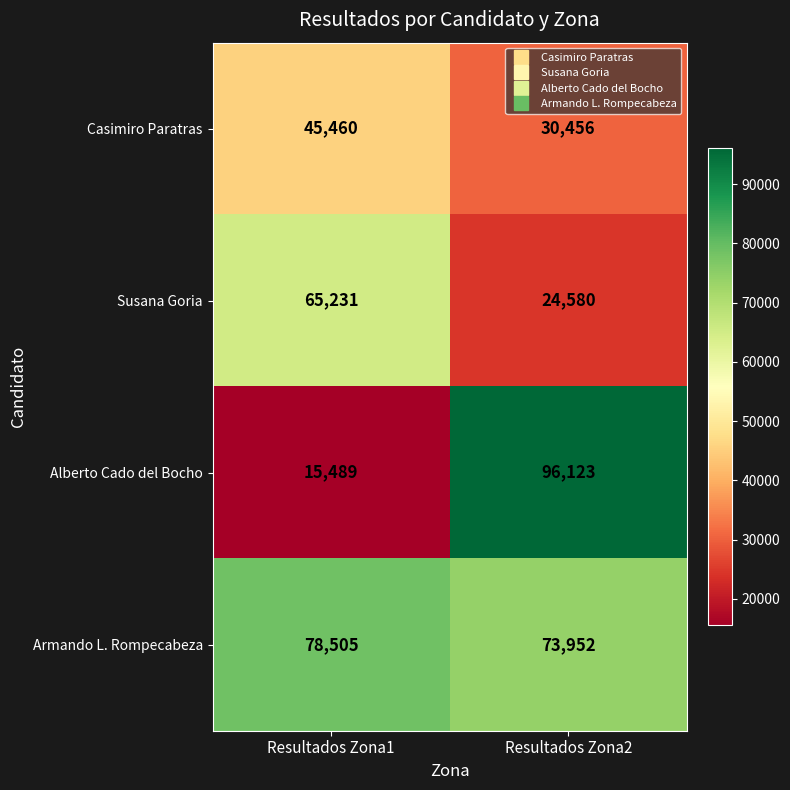

Reading left to right, extract all data points from this chart.

Casimiro Paratras: Resultados Zona1=45460	Resultados Zona2=30456
Susana Goria: Resultados Zona1=65231	Resultados Zona2=24580
Alberto Cado del Bocho: Resultados Zona1=15489	Resultados Zona2=96123
Armando L. Rompecabeza: Resultados Zona1=78505	Resultados Zona2=73952